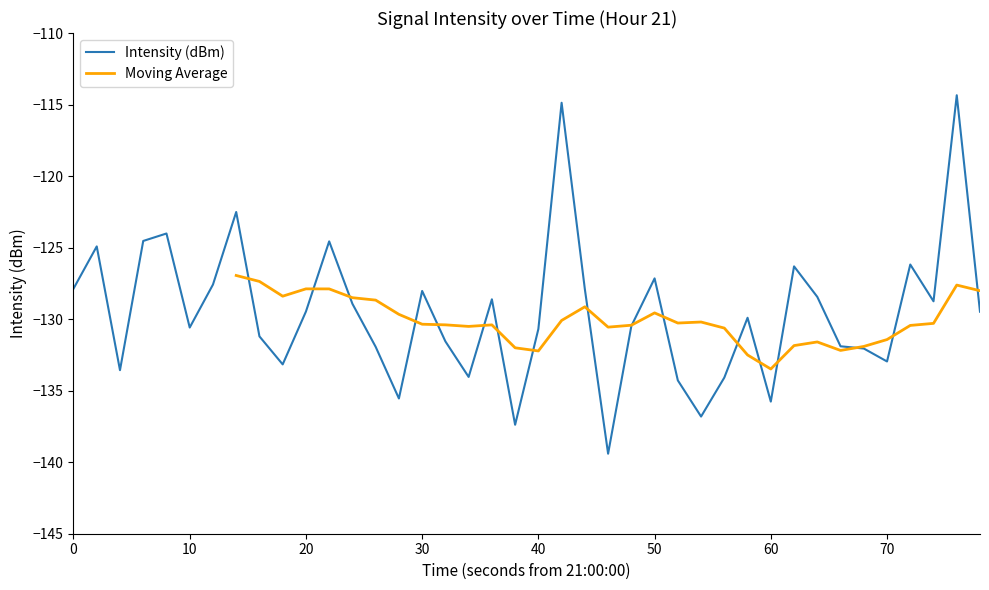

The Intensity (dBm) series shows -190.6 at 0. True or false?

False